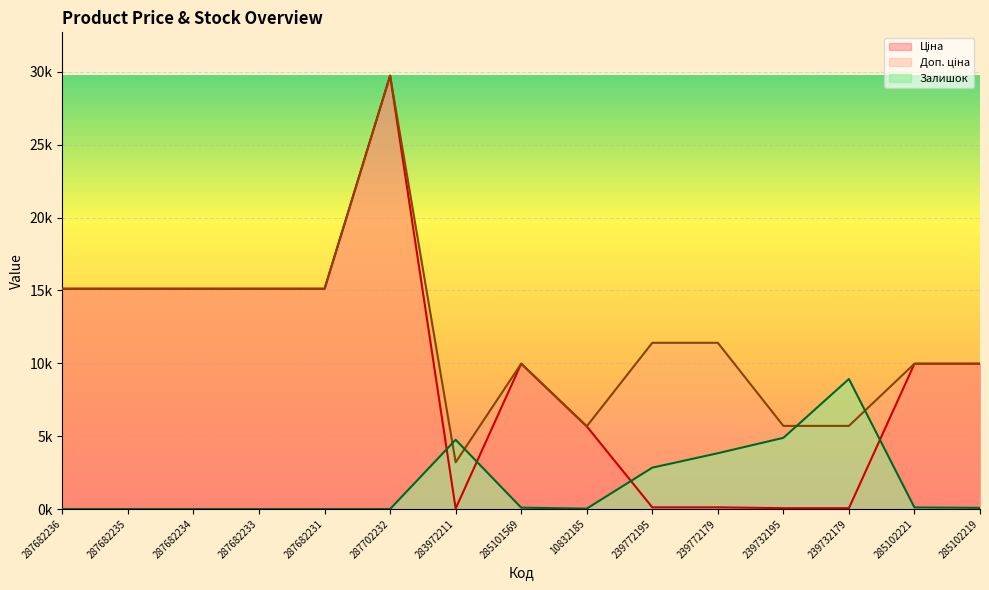

Count the number of categories in the chart.

15